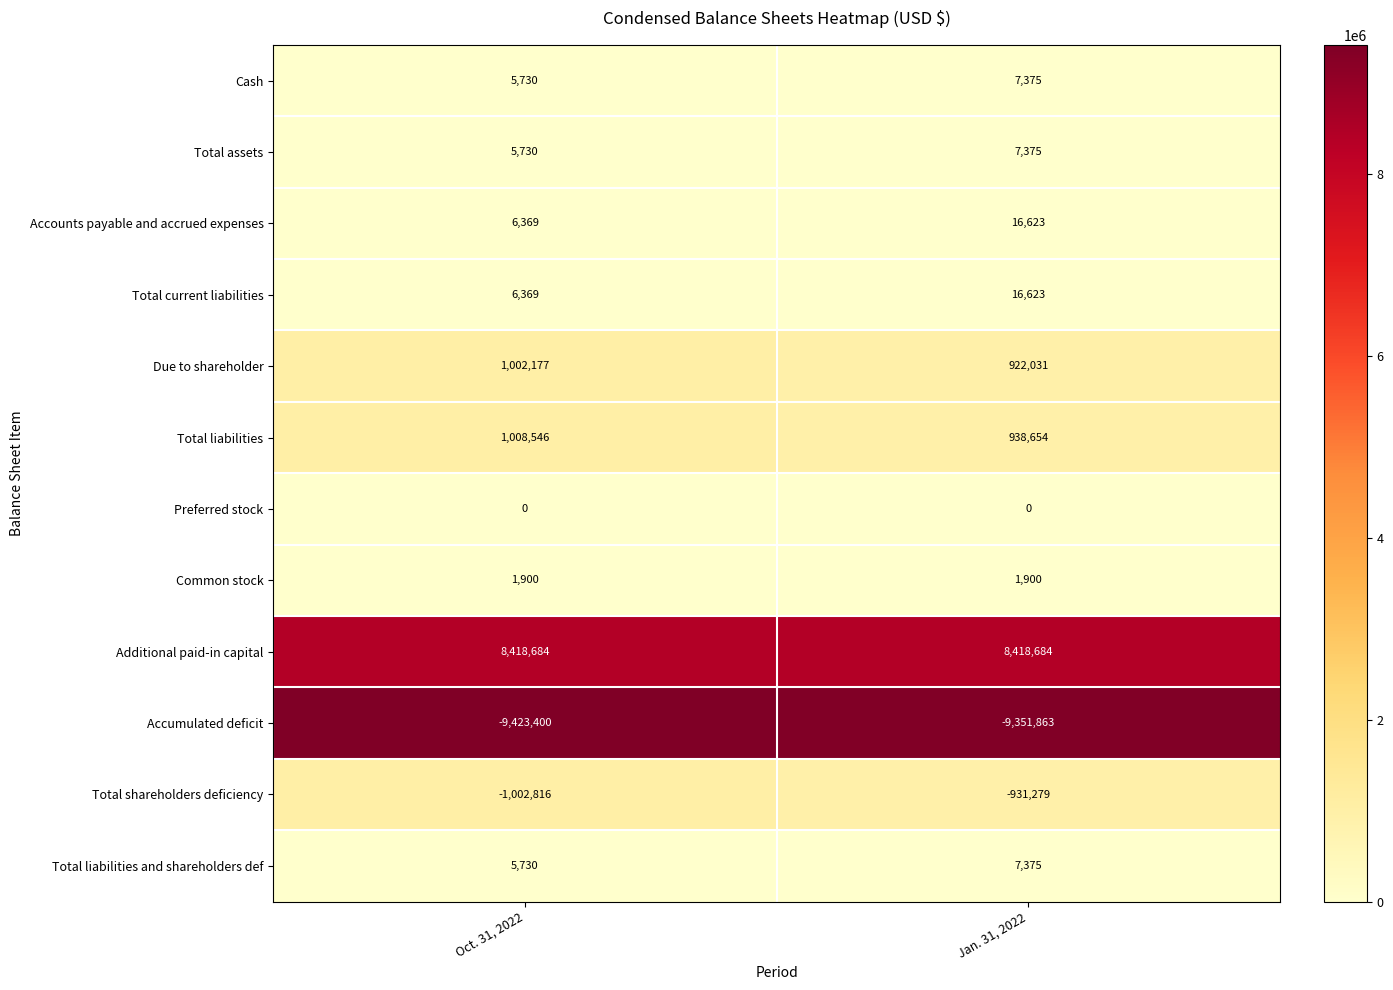

Reading left to right, what are all the values shown in this chart?

Cash: 5730	7375
Total assets: 5730	7375
Accounts payable and accrued expenses: 6369	16623
Total current liabilities: 6369	16623
Due to shareholder: 1002177	922031
Total liabilities: 1008546	938654
Preferred stock: 0	0
Common stock: 1900	1900
Additional paid-in capital: 8418684	8418684
Accumulated deficit: -9423400	-9351863
Total shareholders deficiency: -1002816	-931279
Total liabilities and shareholders def: 5730	7375